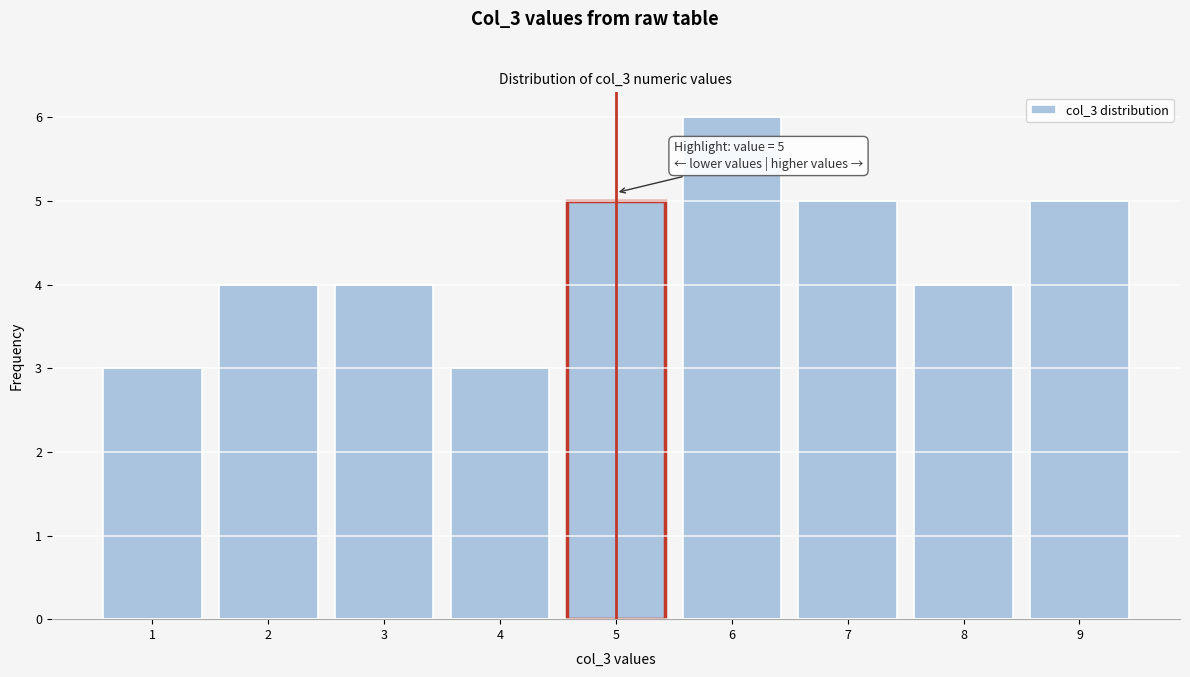

Reading left to right, transcribe all the data shown in this chart.

3	4	4	3	5	6	5	4	5